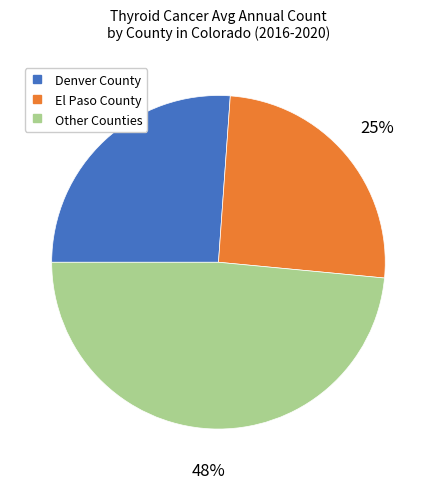

Is there a majority slice in this chart?

No